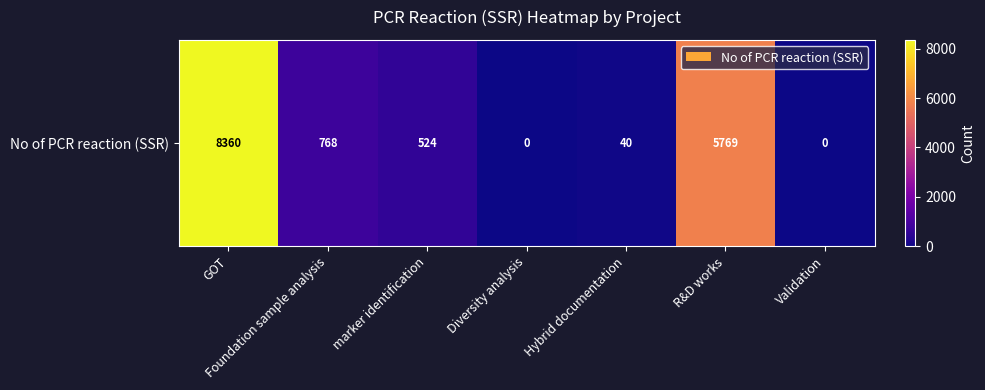

The value at Validation is -4134. True or false?

False